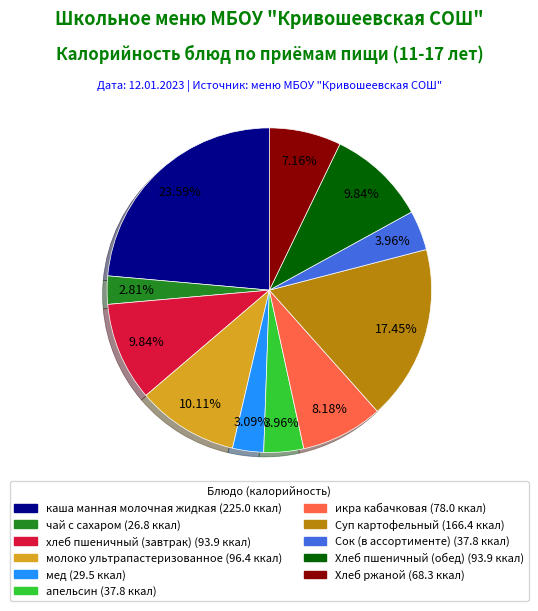

Is there any slice that represents more than half of the pie?

No